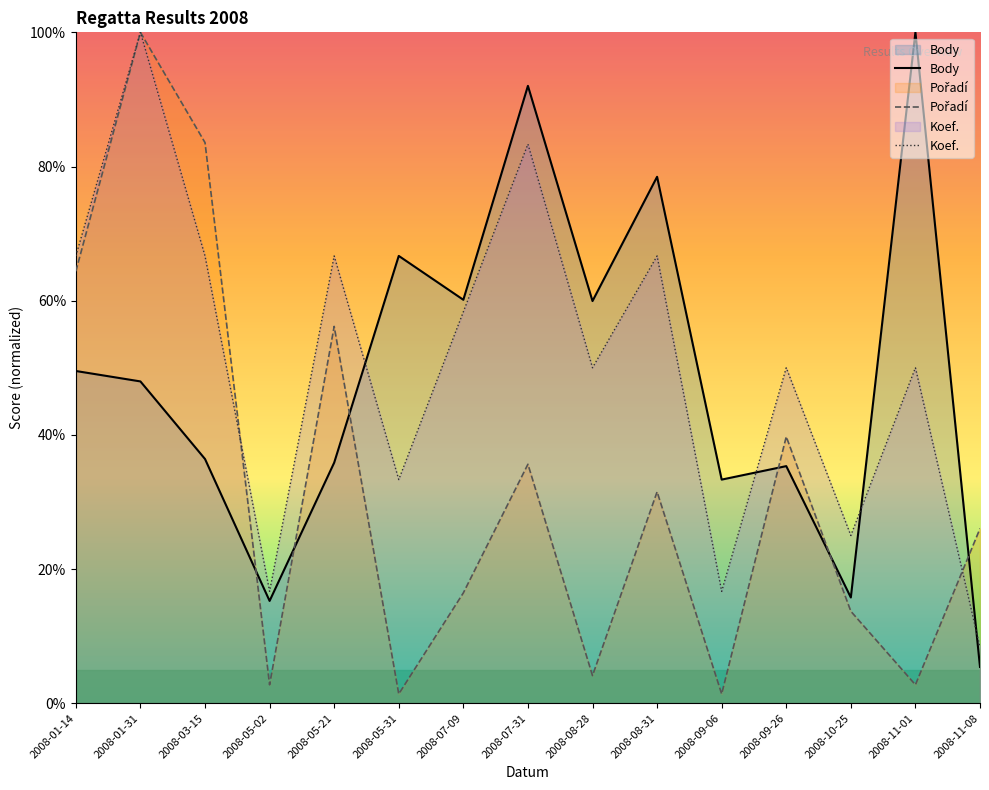

At how many categories does at least one series exceed 57?

10